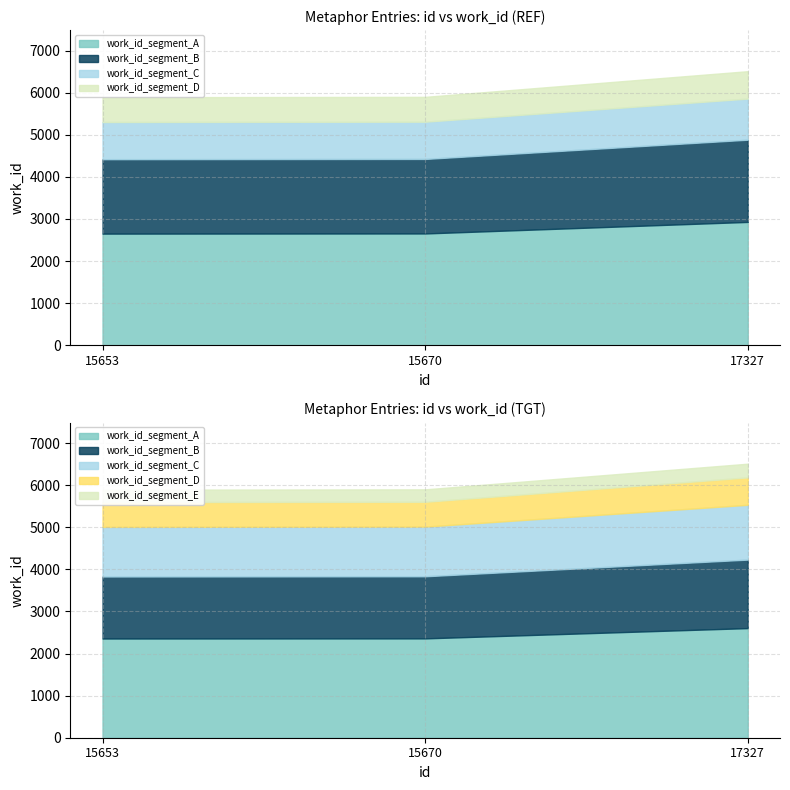

Where is the data nearest to the value 6204?

15670